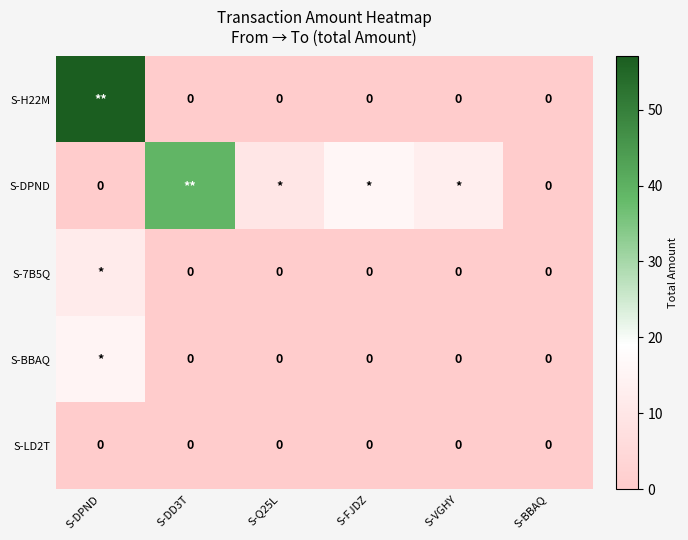

Is the value of S-DPND at S-Q25L greater than the value of S-7B5Q at S-VGHY?

Yes